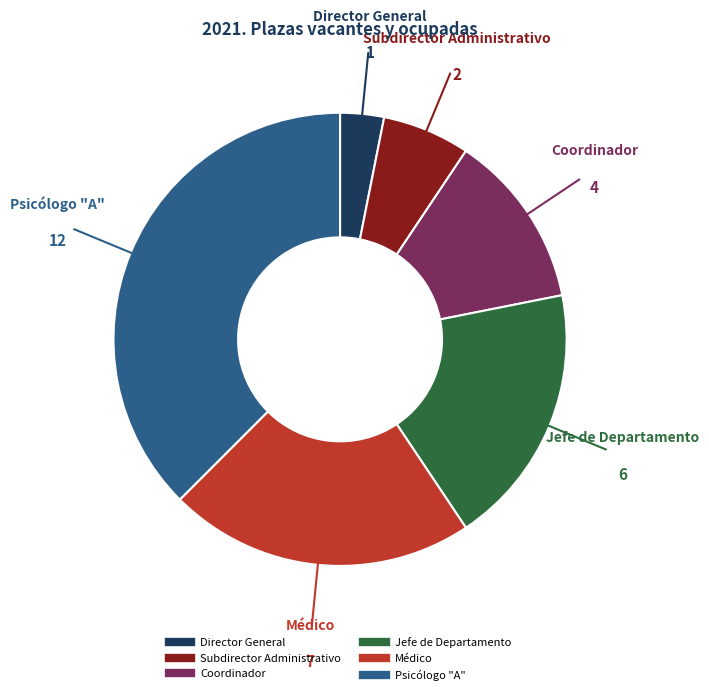

True or false: Psicólogo "A" accounts for 23% of the total.

False